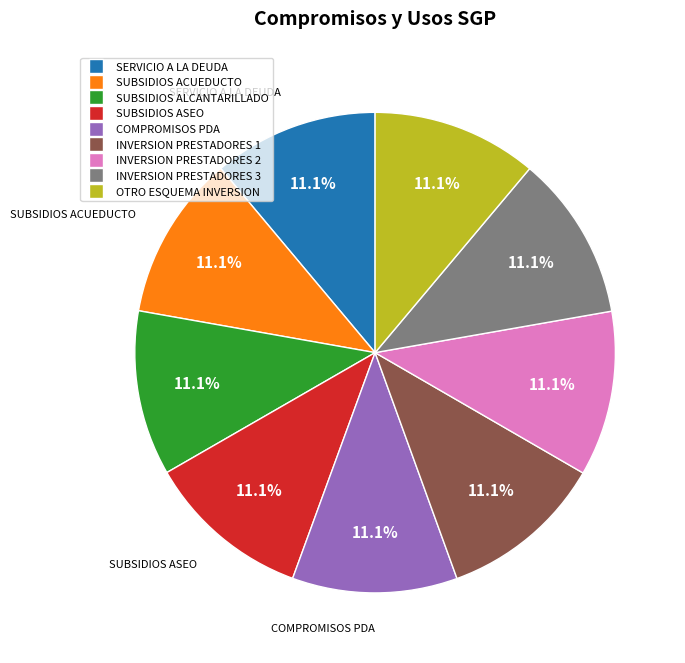

Is there a majority slice in this chart?

No